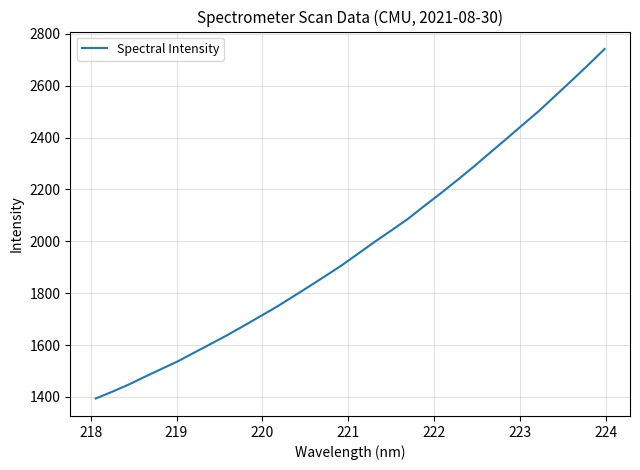

What is the greatest value displayed?

2741.8